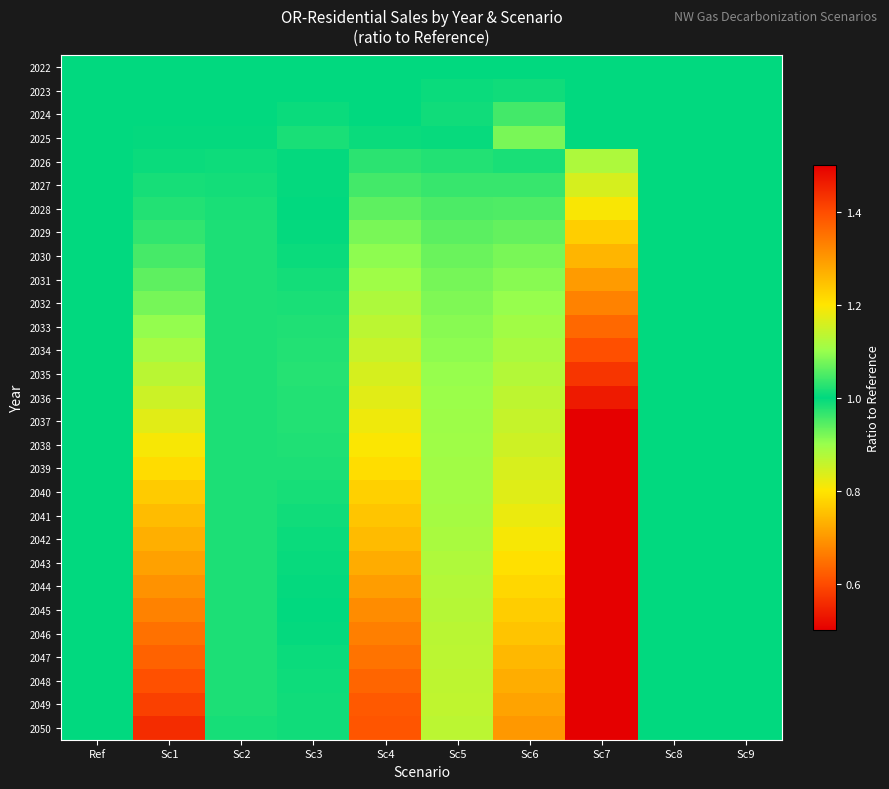

At how many categories does at least one series exceed 0?

10